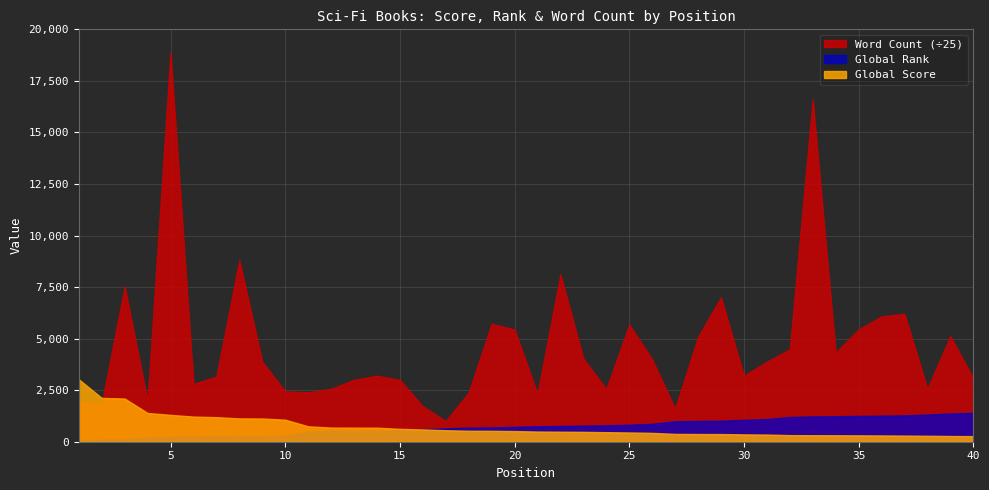

What is the value of the Global Rank point at the 33rd from the left?

1225